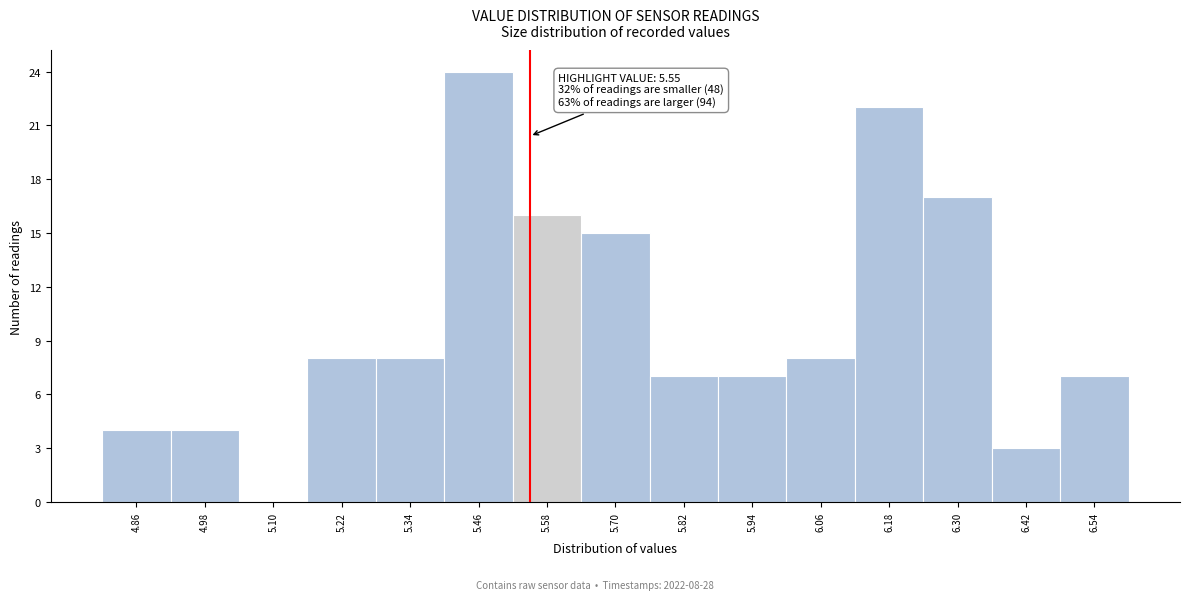

Which range on the x-axis has the tallest bar?

5.40 to 5.52